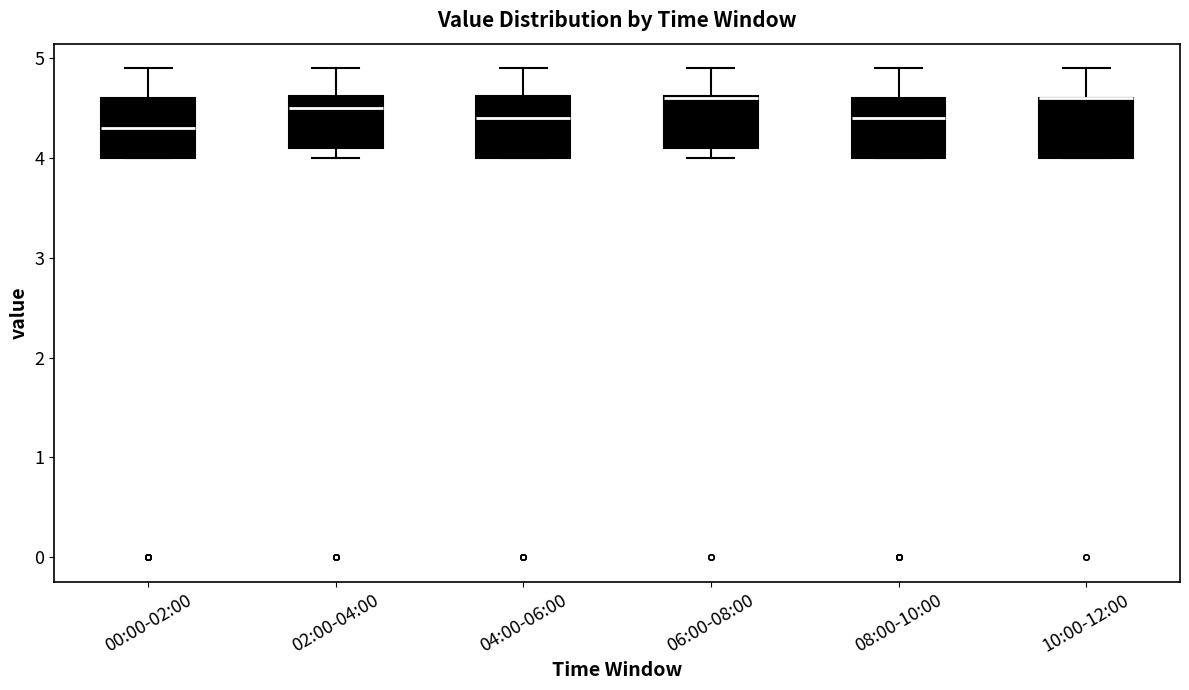

Where is the lower edge of the box for 02:00-04:00 on the y-axis? The values are not printed on the chart, so give them approximately, as read against the axis.

4.1